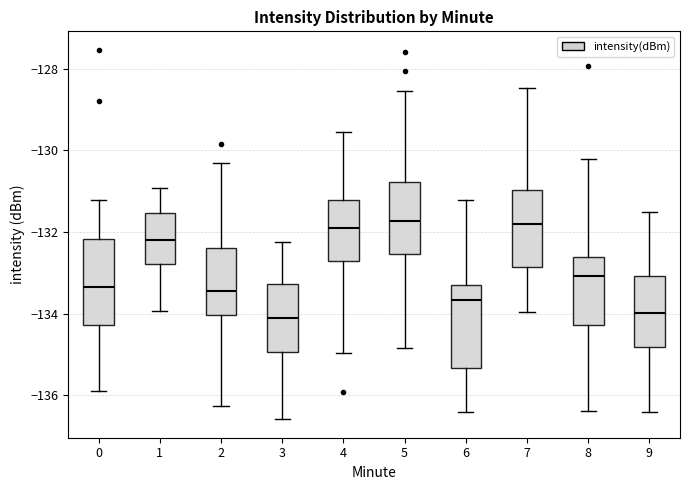

Where does the upper whisker of the box at x = 7 end on the y-axis? The values are not printed on the chart, so give them approximately, as read against the axis.

-128.4